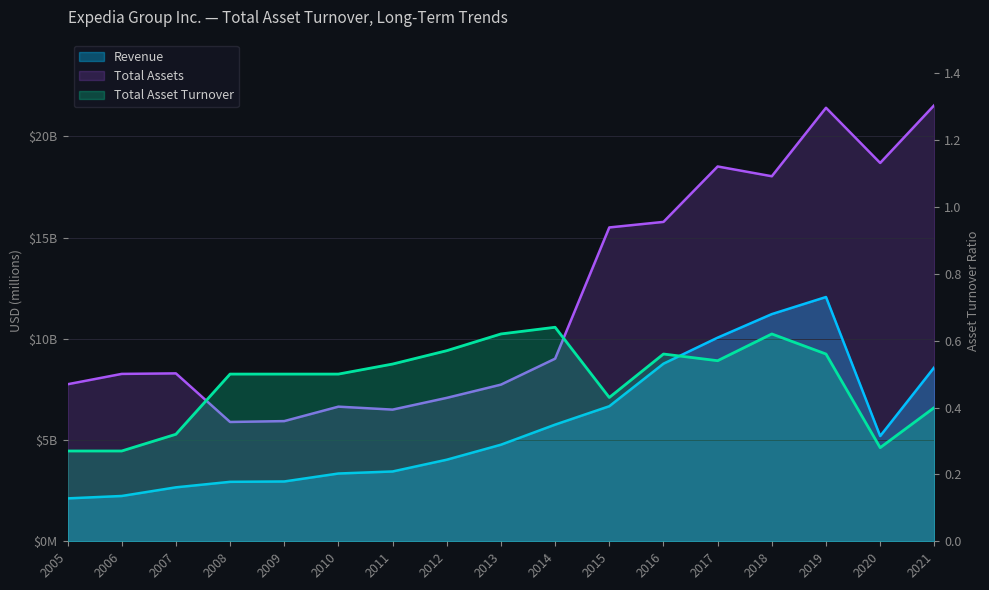

Rank the categories by Revenue value from highest to lowest.

2019, 2018, 2017, 2016, 2021, 2015, 2014, 2020, 2013, 2012, 2011, 2010, 2009, 2008, 2007, 2006, 2005